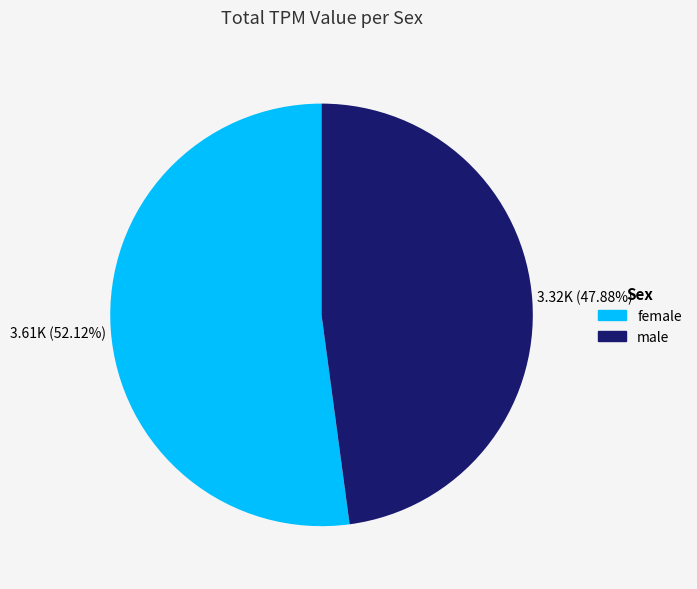

Does any single category account for the majority?

Yes